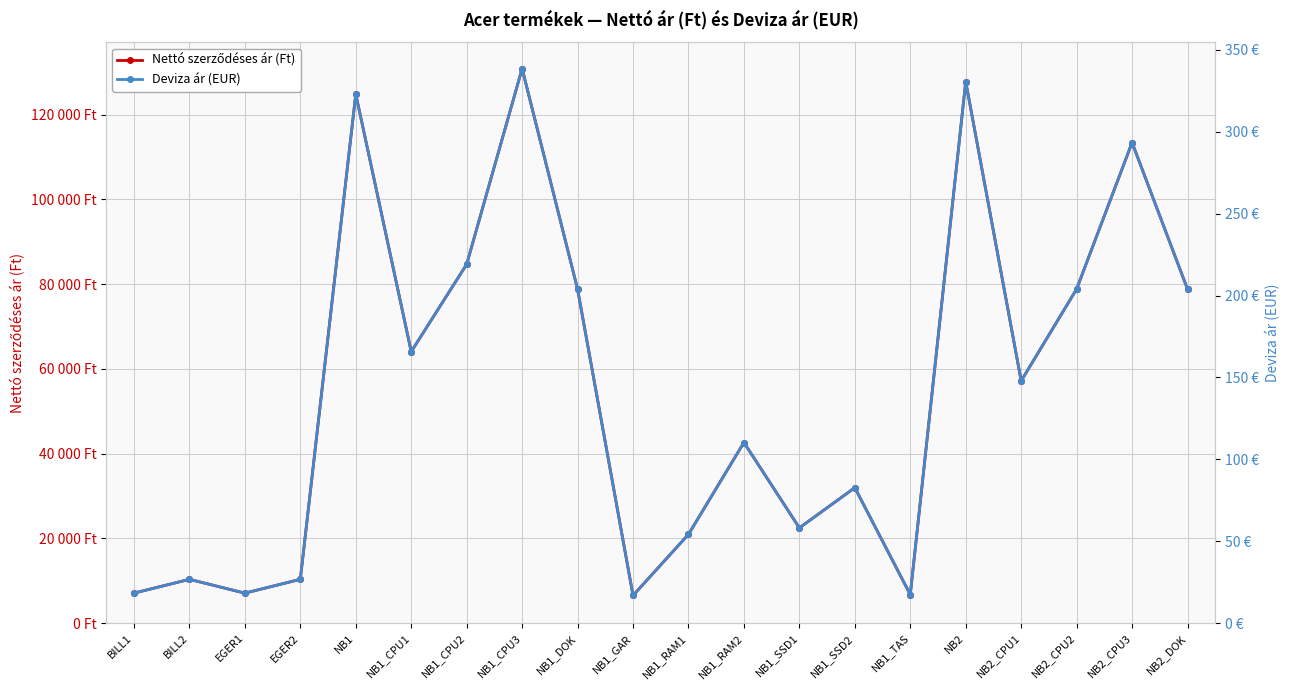

Rank the categories by Nettó szerződéses ár (Ft) value from highest to lowest.

NB1_CPU3, NB2, NB1, NB2_CPU3, NB1_CPU2, NB2_CPU2, NB1_DOK, NB2_DOK, NB1_CPU1, NB2_CPU1, NB1_RAM2, NB1_SSD2, NB1_SSD1, NB1_RAM1, BILL2, EGER2, BILL1, EGER1, NB1_TAS, NB1_GAR